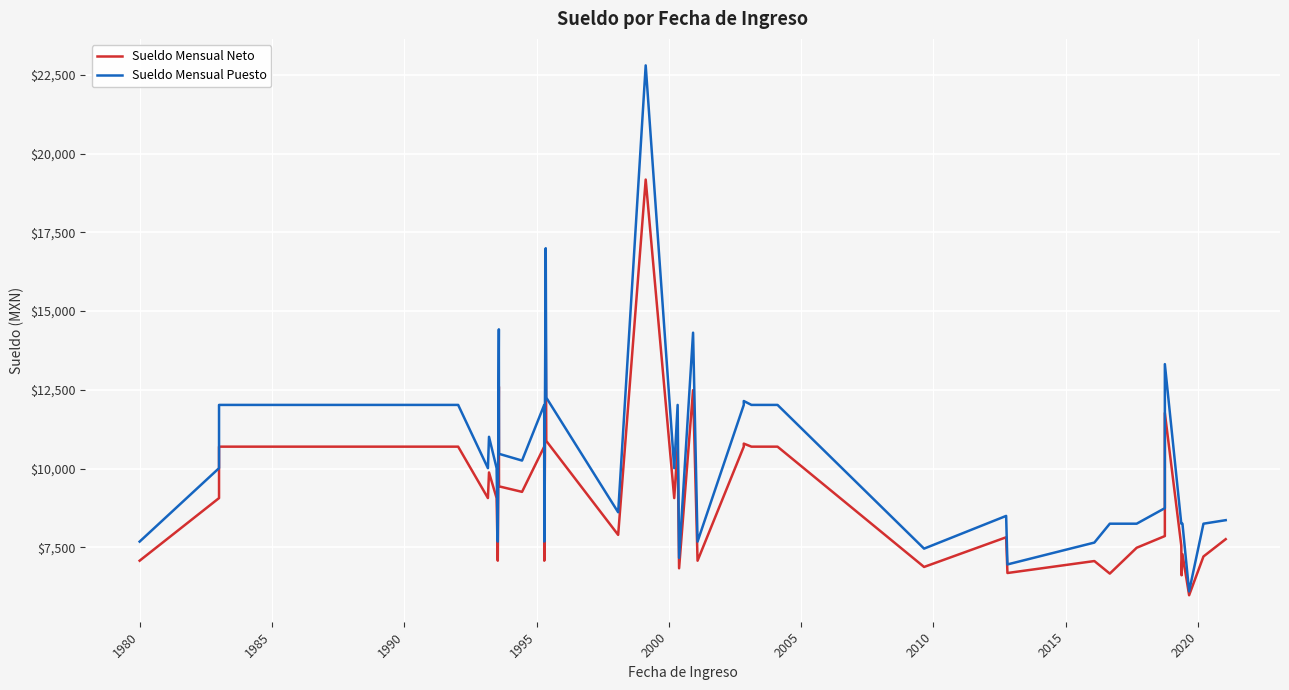

Which series has the largest range (max minus min)?

Sueldo Mensual Puesto